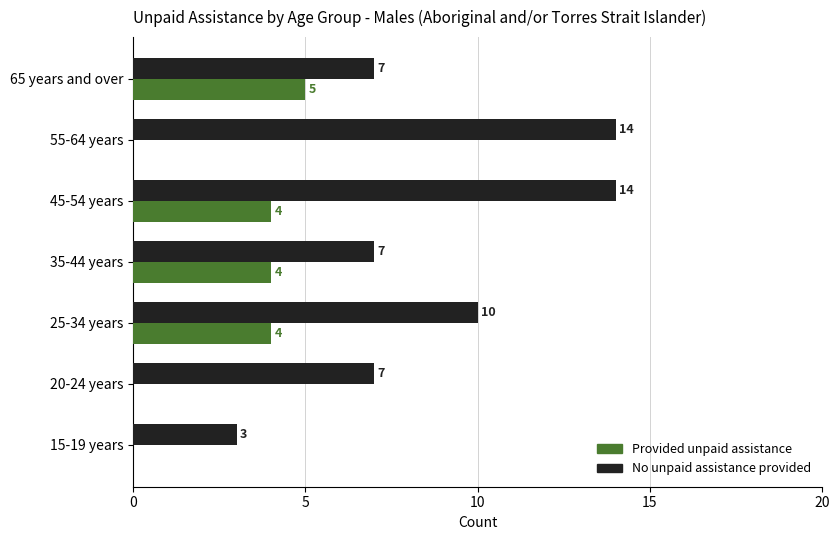

Read the No unpaid assistance provided value at 20-24 years, to the nearest 5.

5